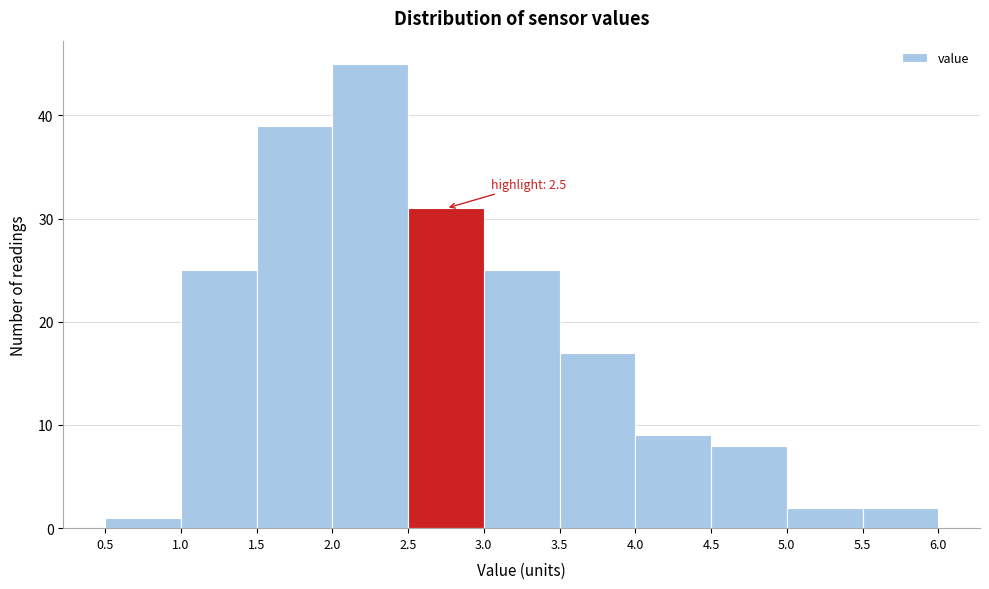

Over which range of the x-axis is the bar tallest?

2.0 to 2.5